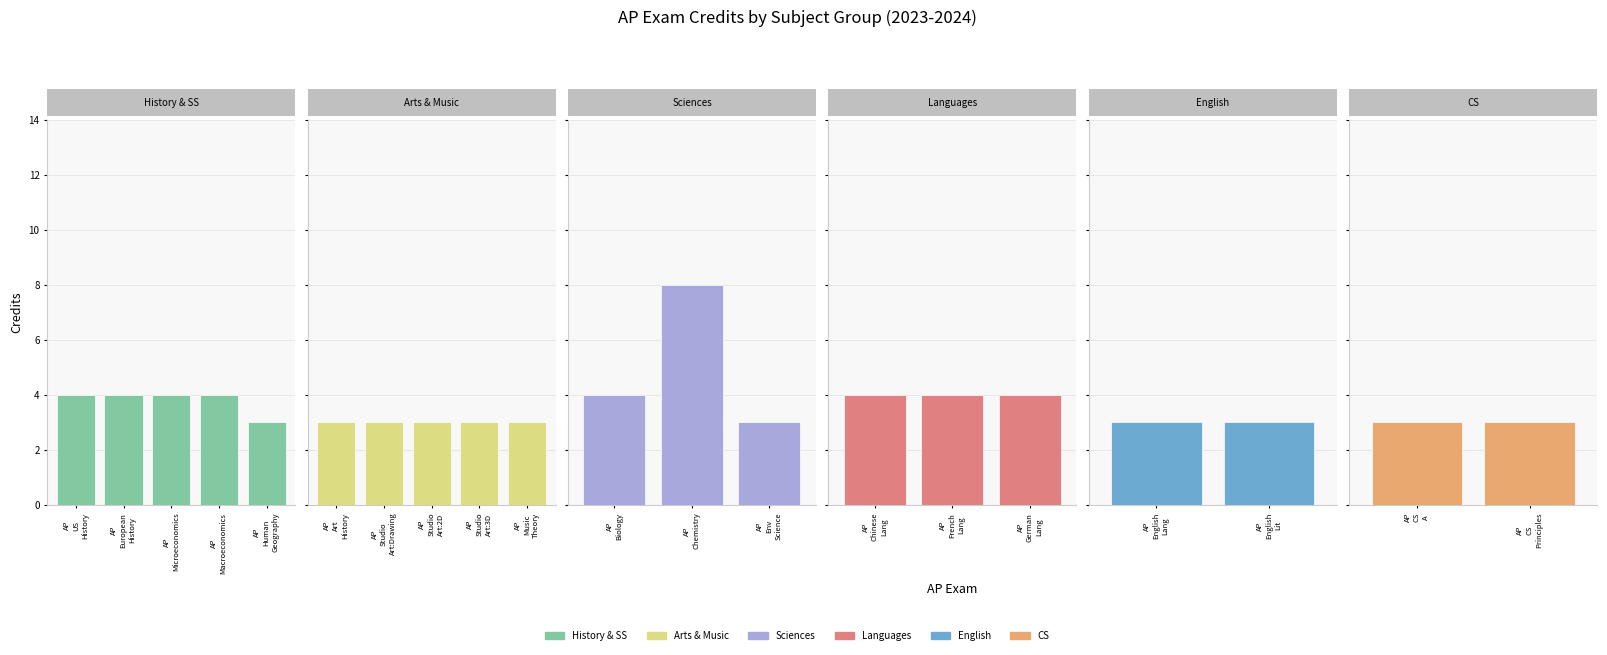

Are the bars grouped side by side (vs. stacked)?

Yes